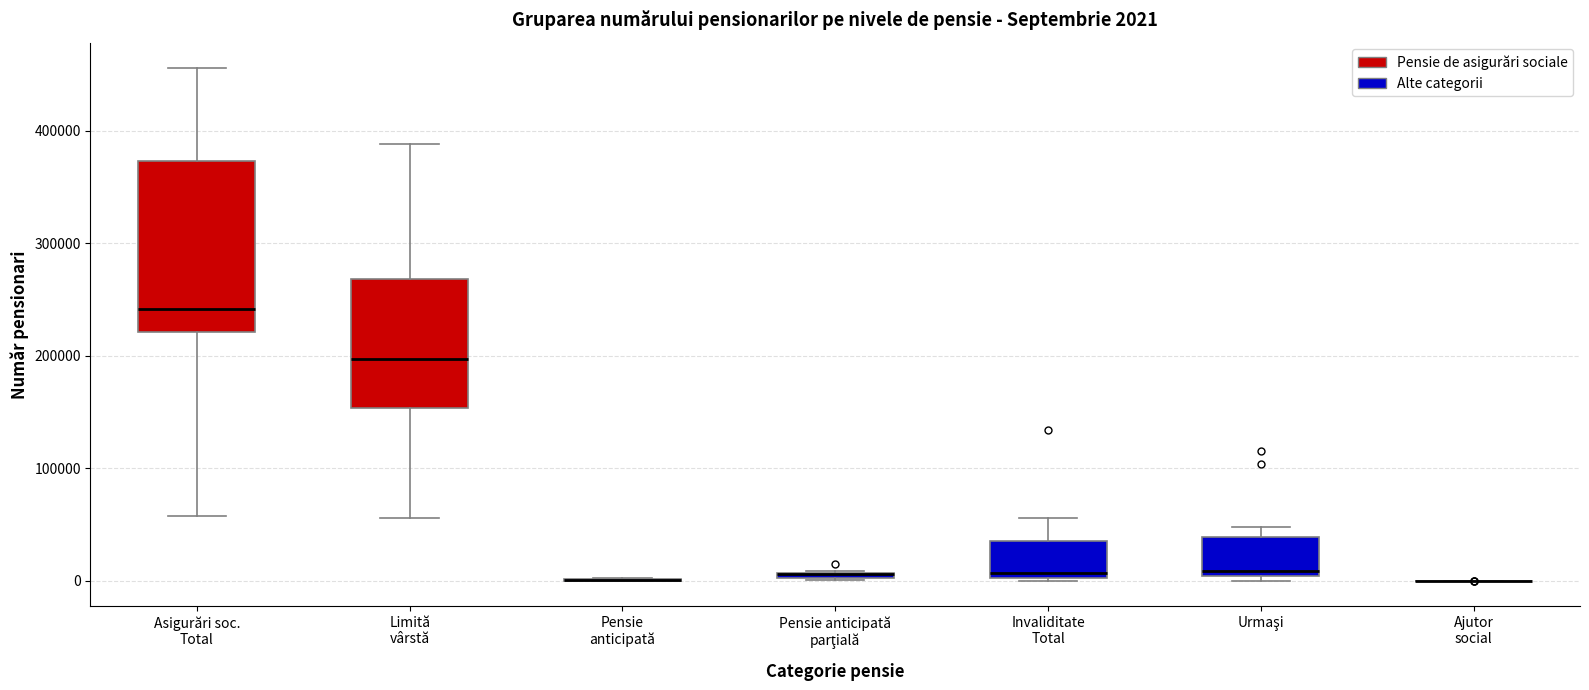

Comparing the boxes themselves (not the whiskers), which one is the tallest?

Asigurări soc. Total